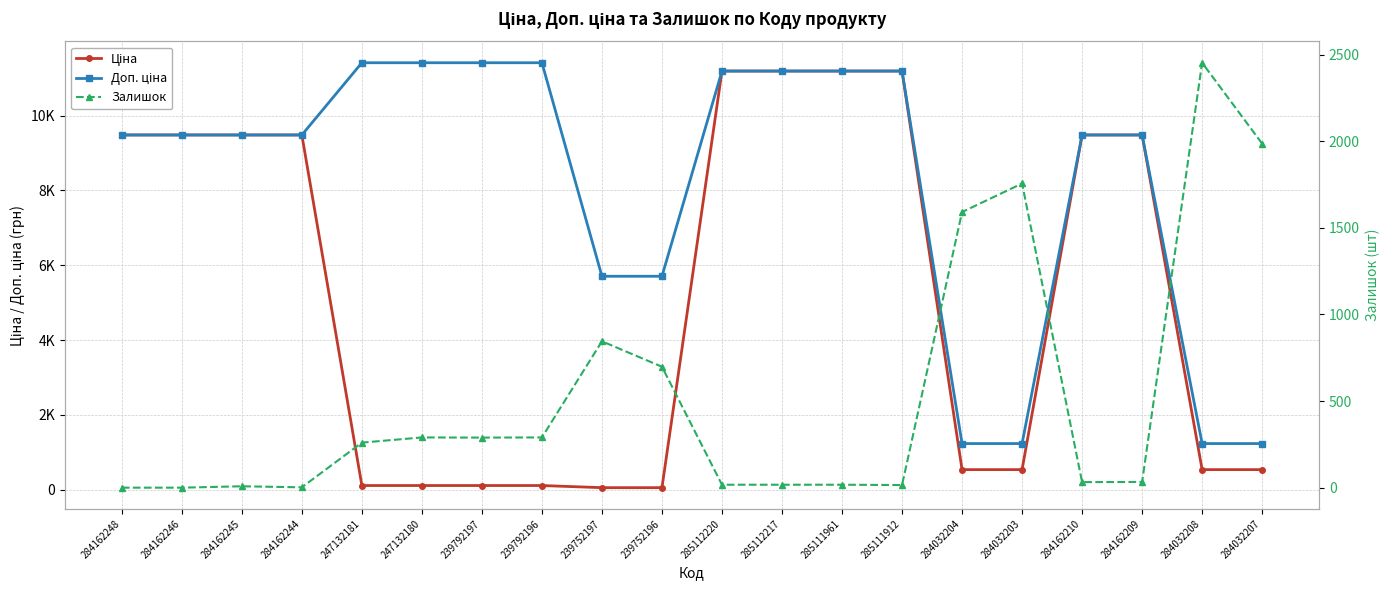

Reading left to right, transcribe all the data shown in this chart.

Ціна: 284162248=9480.1	284162246=9480.1	284162245=9480.1	284162244=9480.1	247132181=114.1	247132180=114.1	239792197=114.1	239792196=114.1	239752197=57.0	239752196=57.0	285112220=11188.2	285112217=11188.2	285111961=11188.2	285111912=11188.2	284032204=539.0	284032203=539.0	284162210=9480.1	284162209=9480.1	284032208=539.0	284032207=539.0
Доп. ціна: 284162248=9480.1	284162246=9480.1	284162245=9480.1	284162244=9480.1	247132181=11410.0	247132180=11410.0	239792197=11410.0	239792196=11410.0	239752197=5705.0	239752196=5705.0	285112220=11188.2	285112217=11188.2	285111961=11188.2	285111912=11188.2	284032204=1235.4	284032203=1235.4	284162210=9480.1	284162209=9480.1	284032208=1235.4	284032207=1235.4
Залишок: 284162248=0.0	284162246=0.0	284162245=8.0	284162244=2.0	247132181=260.0	247132180=290.0	239792197=289.0	239792196=290.0	239752197=845.0	239752196=698.0	285112220=17.0	285112217=17.0	285111961=17.0	285111912=15.0	284032204=1591.0	284032203=1756.0	284162210=32.0	284162209=33.0	284032208=2453.0	284032207=1986.0